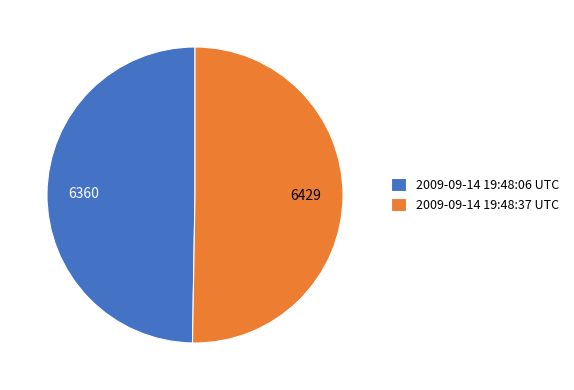

Is the sum of 2009-09-14 19:48:37 UTC and 2009-09-14 19:48:06 UTC greater than half?

Yes